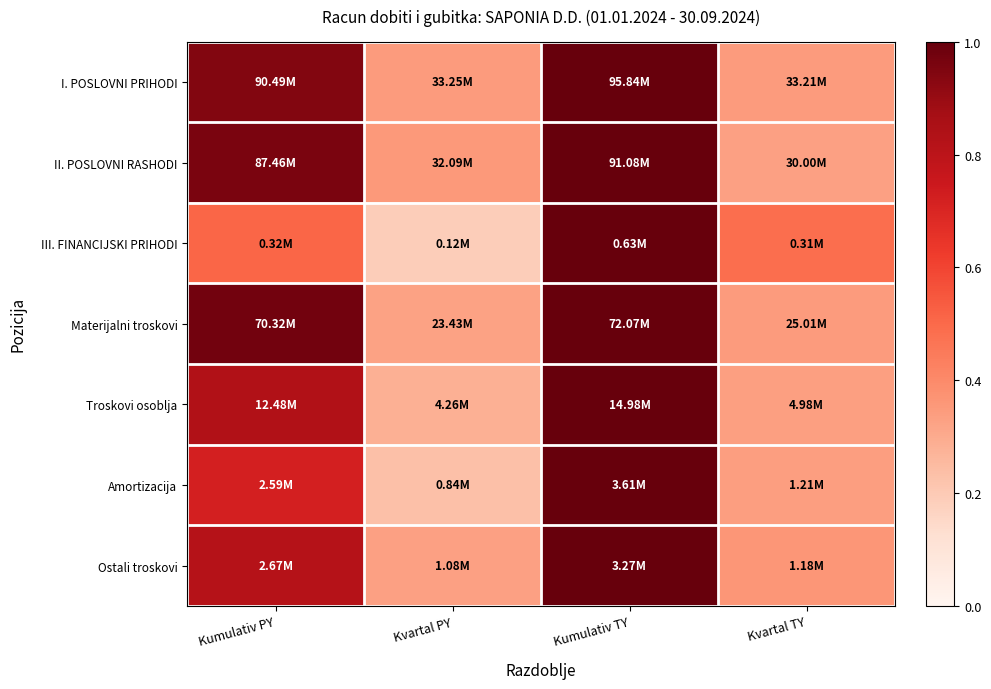

Reading right to left, extract all data points from this chart.

I. POSLOVNI PRIHODI: Kvartal TY=0.3	Kumulativ TY=1.0	Kvartal PY=0.3	Kumulativ PY=0.9
II. POSLOVNI RASHODI: Kvartal TY=0.3	Kumulativ TY=1.0	Kvartal PY=0.4	Kumulativ PY=1.0
III. FINANCIJSKI PRIHODI: Kvartal TY=0.5	Kumulativ TY=1.0	Kvartal PY=0.2	Kumulativ PY=0.5
Materijalni troskovi: Kvartal TY=0.3	Kumulativ TY=1.0	Kvartal PY=0.3	Kumulativ PY=1.0
Troskovi osoblja: Kvartal TY=0.3	Kumulativ TY=1.0	Kvartal PY=0.3	Kumulativ PY=0.8
Amortizacija: Kvartal TY=0.3	Kumulativ TY=1.0	Kvartal PY=0.2	Kumulativ PY=0.7
Ostali troskovi: Kvartal TY=0.4	Kumulativ TY=1.0	Kvartal PY=0.3	Kumulativ PY=0.8